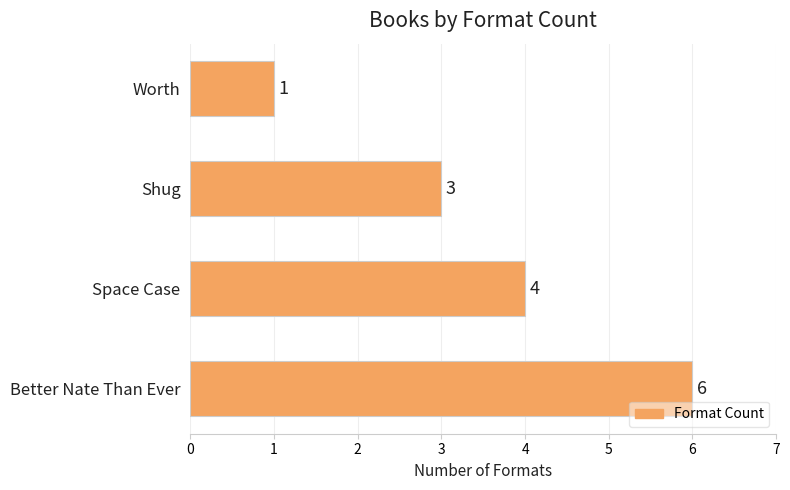

What is the change in value from Better Nate Than Ever to Shug?

-3